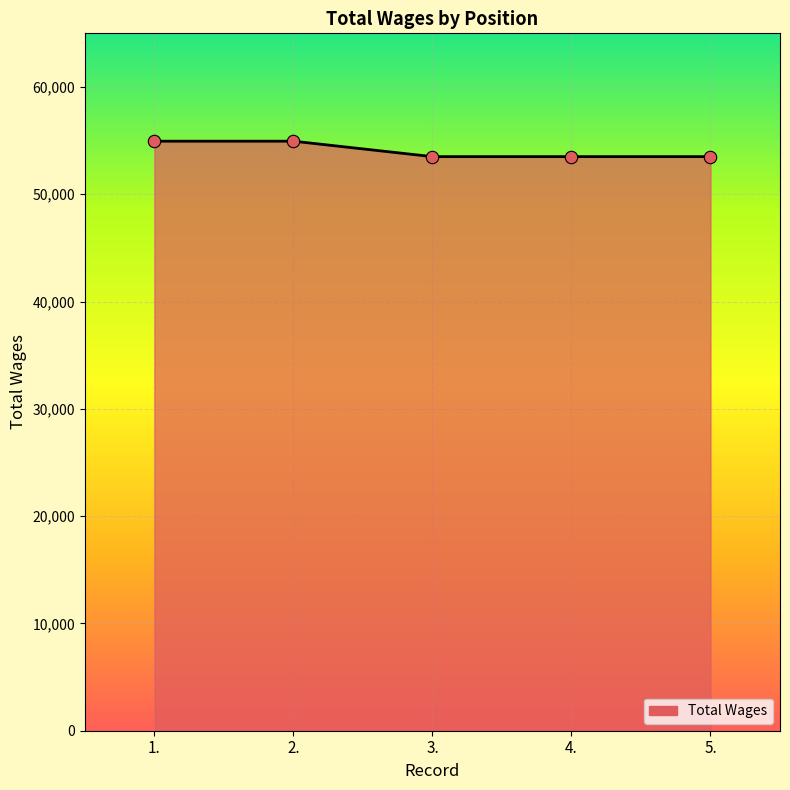

What is the ratio of the value at 1. to the value at 2.?

1.0